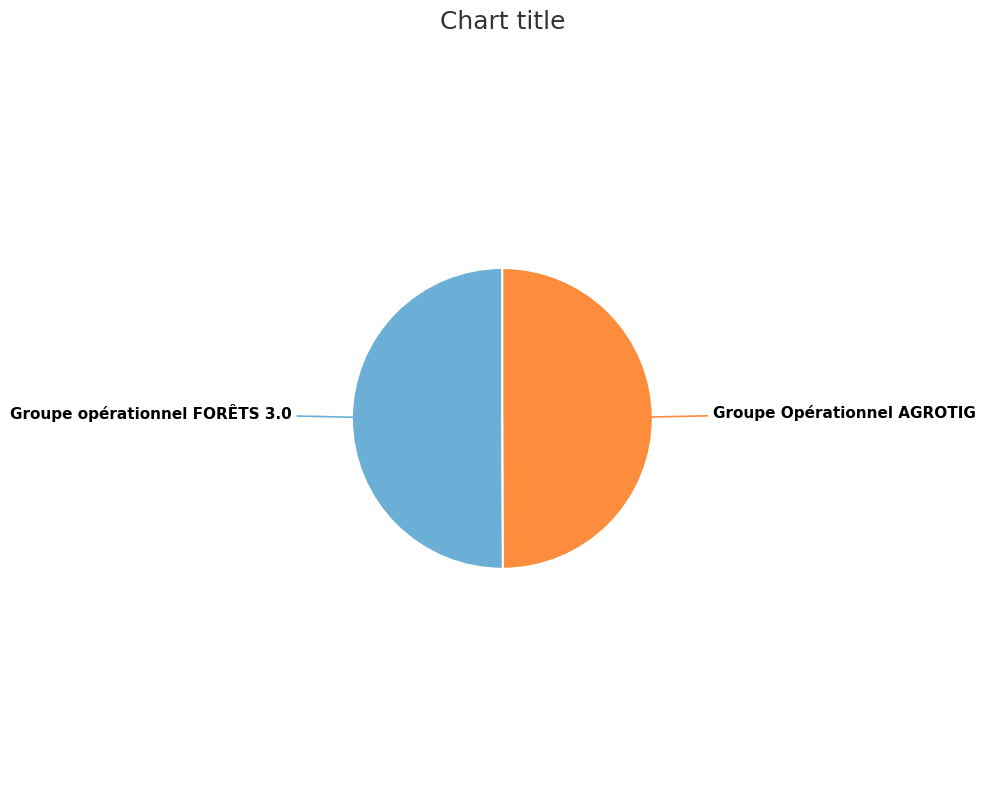

How many slices are in this pie chart?

2